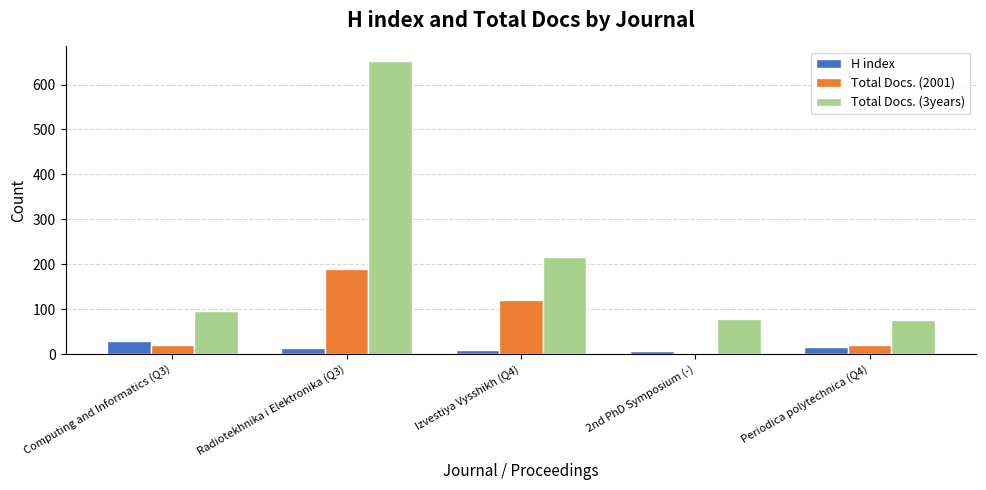

Which series has the largest range (max minus min)?

Total Docs. (3years)